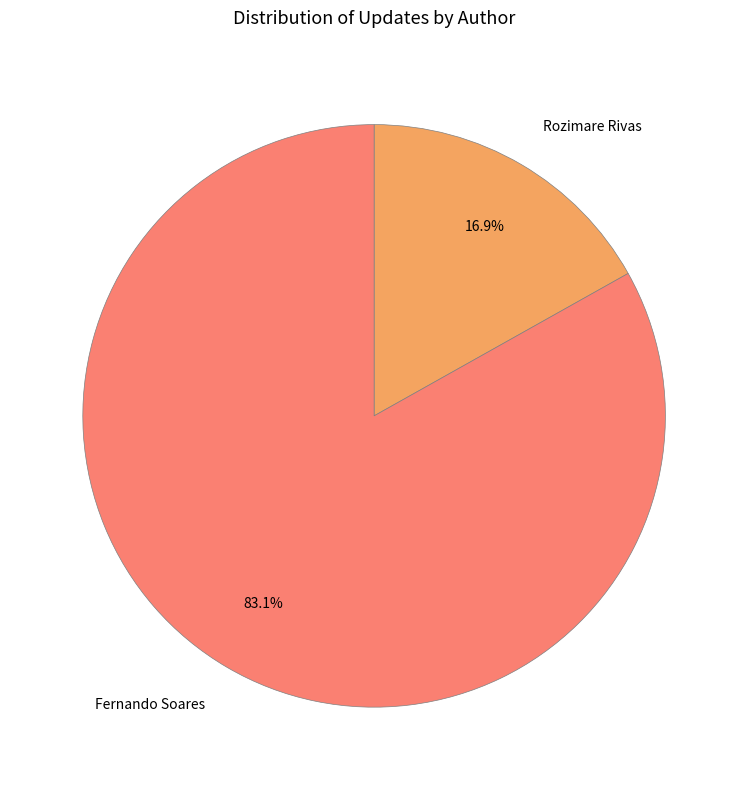

What percentage is NOT represented by Fernando Soares?

16.9%